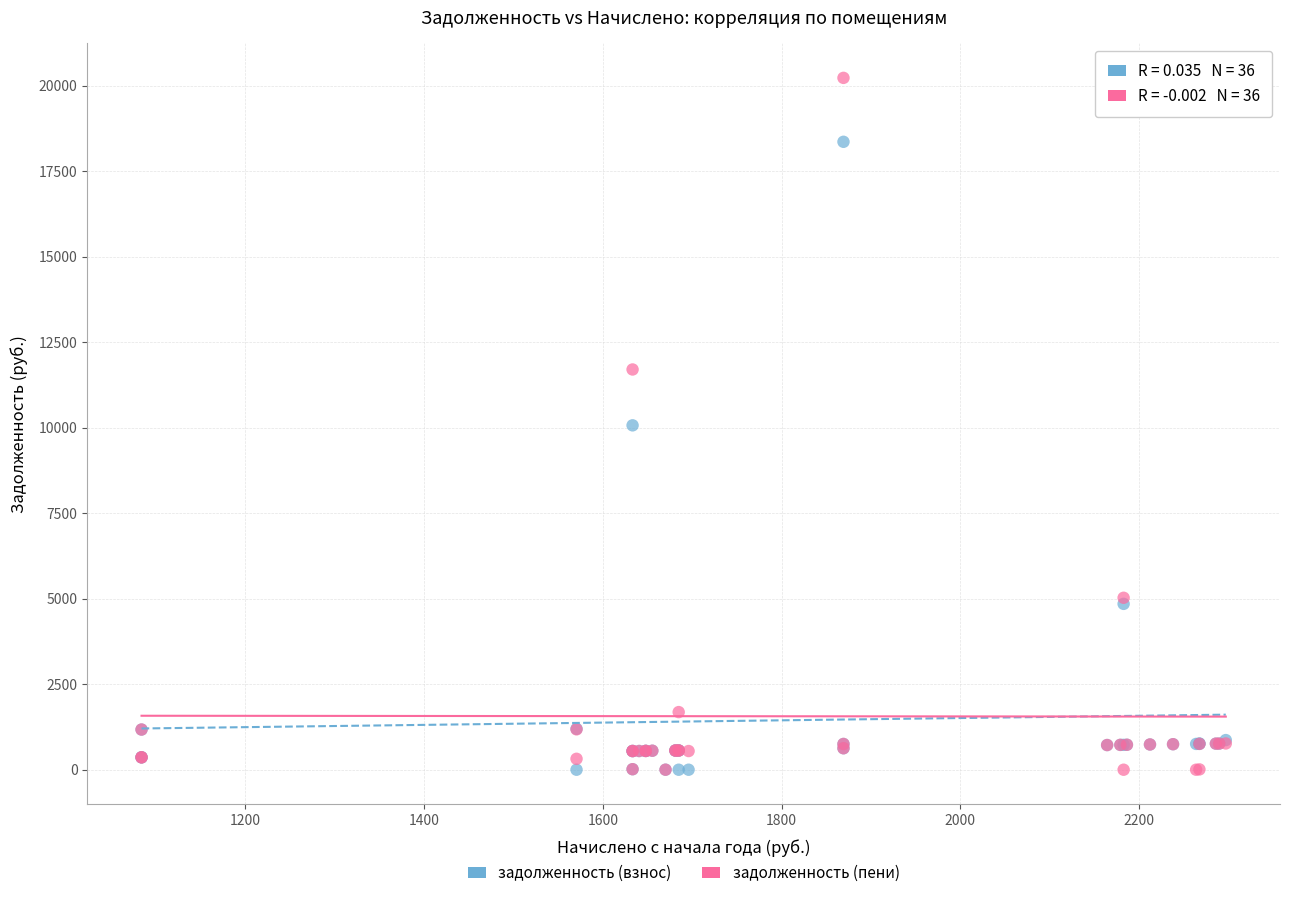

In the задолженность (взнос) series, what Y value is closest to 9179?

10069.1